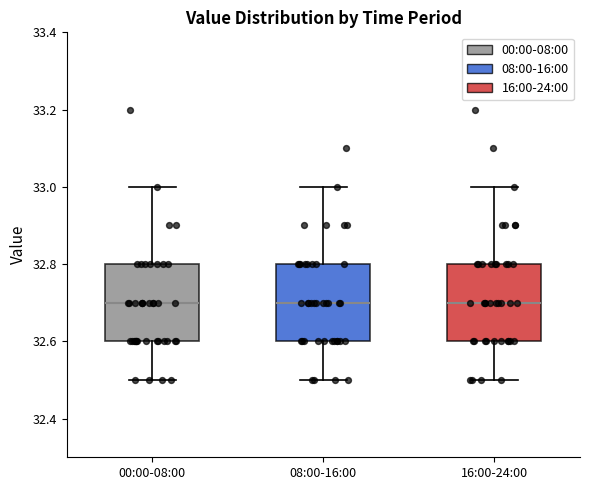

Where is the lower edge of the box for 16:00-24:00 on the y-axis? The values are not printed on the chart, so give them approximately, as read against the axis.

32.6